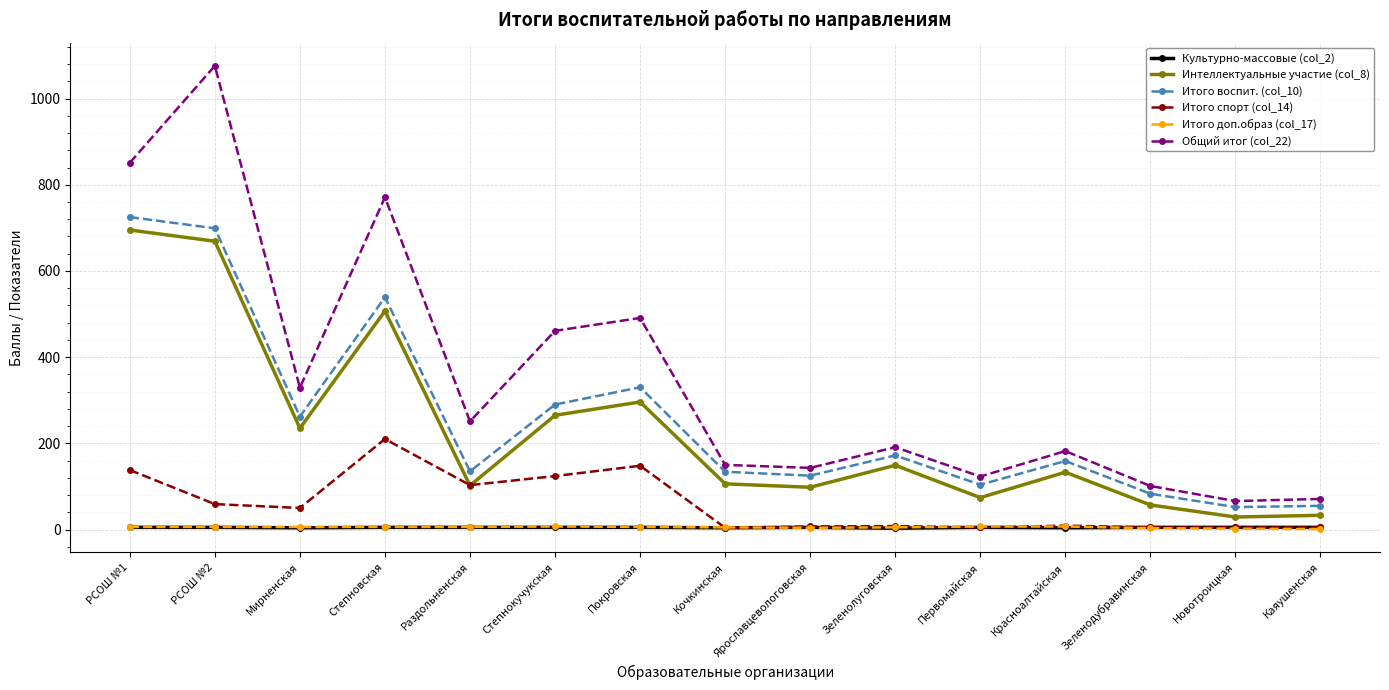

What is the label of the 5th point from the right?

Первомайская